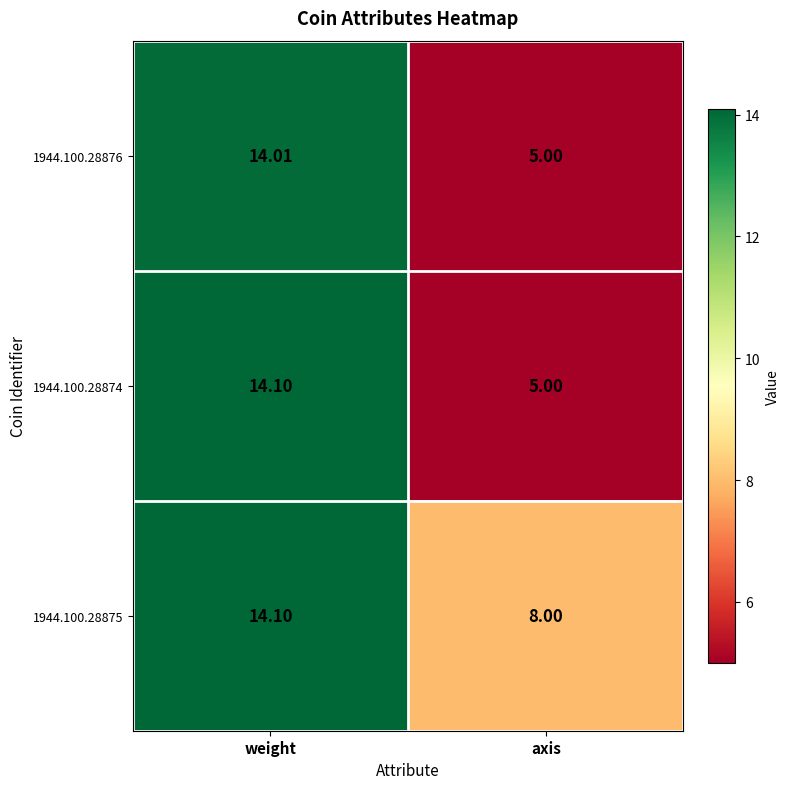

What is the smallest value displayed?

5.0